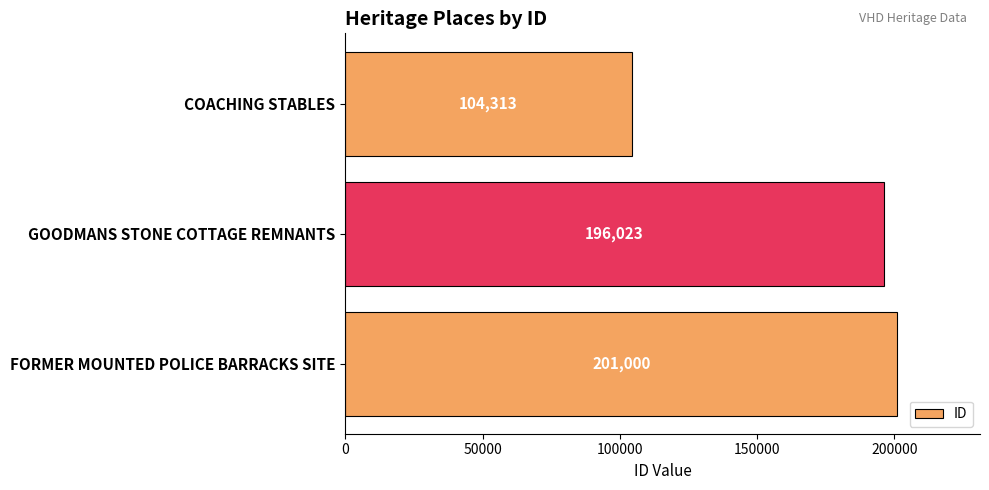

How many bars are there in total?

3